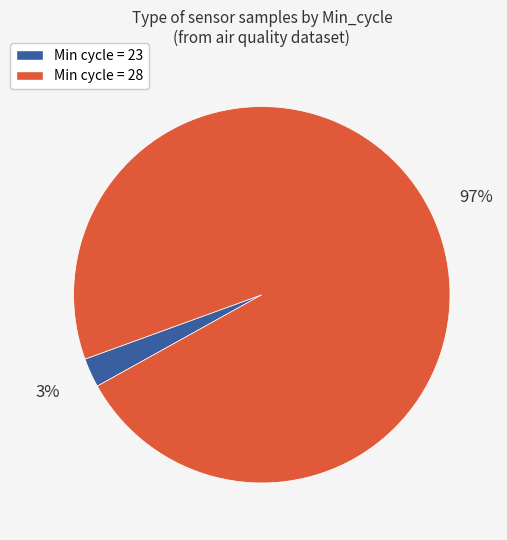

Does any single category account for the majority?

Yes